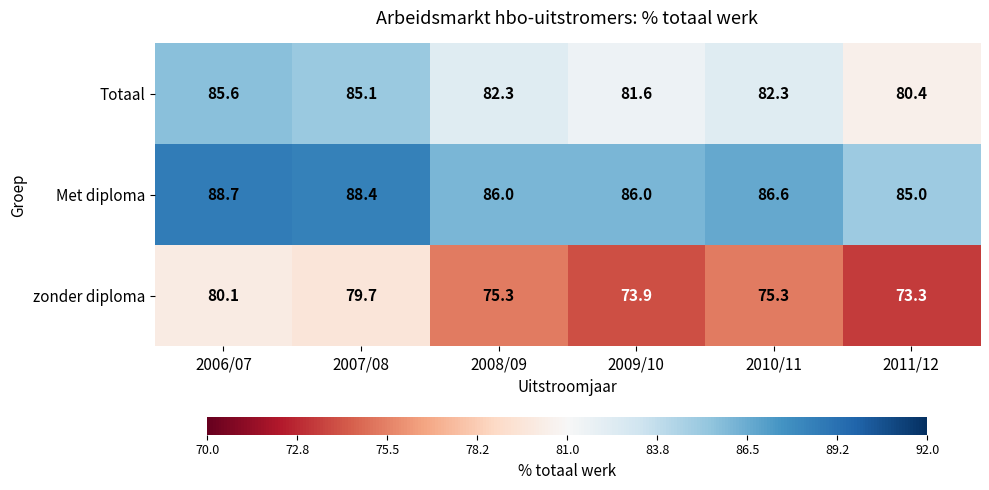

What is the difference between the maximum and minimum values in the zonder diploma series?

6.8